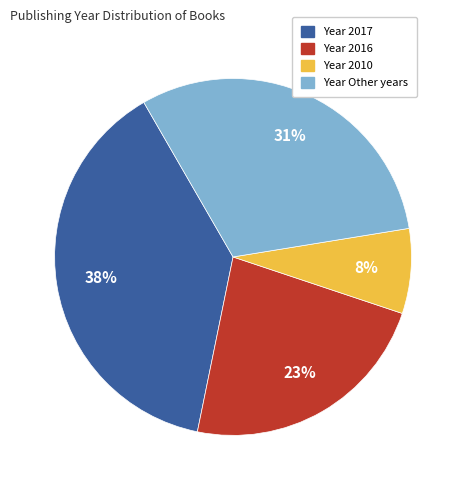

Approximately how many times larger is the value at Year 2010 compared to Year Other years?

0.3